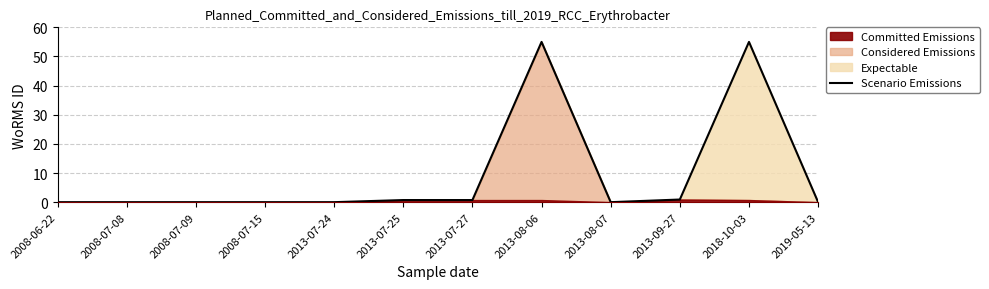

Which category has the lowest value across all series?

2008-06-22